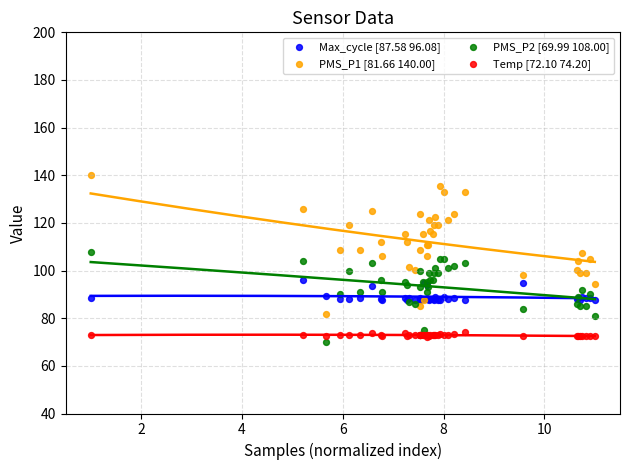

What is the X range (max minus min) for the scatter plot?

10.0